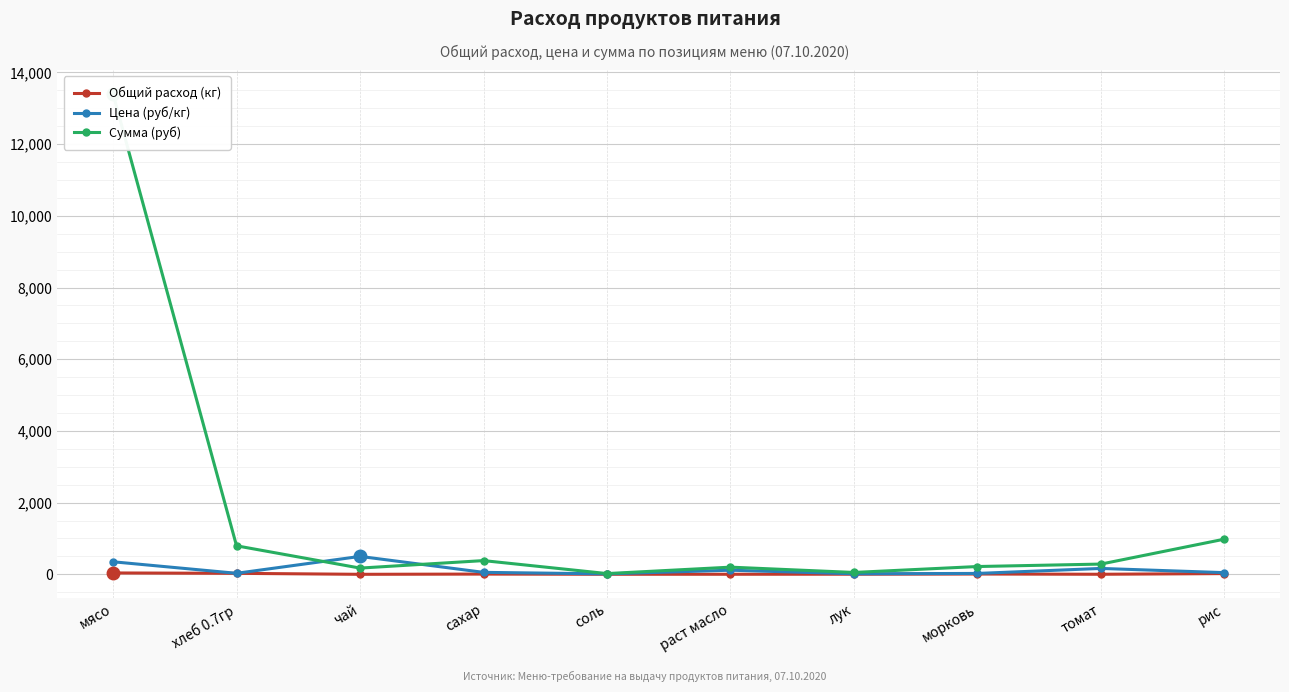

In Общий расход (кг), how many points are higher than both neighbors (excluding endpoints)?

2